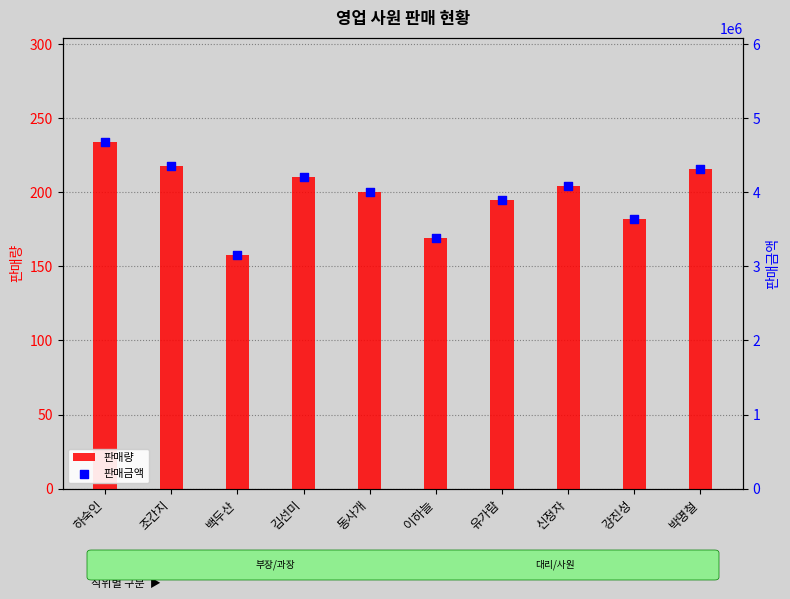

What is the total value across all series at 박명철?

4320216